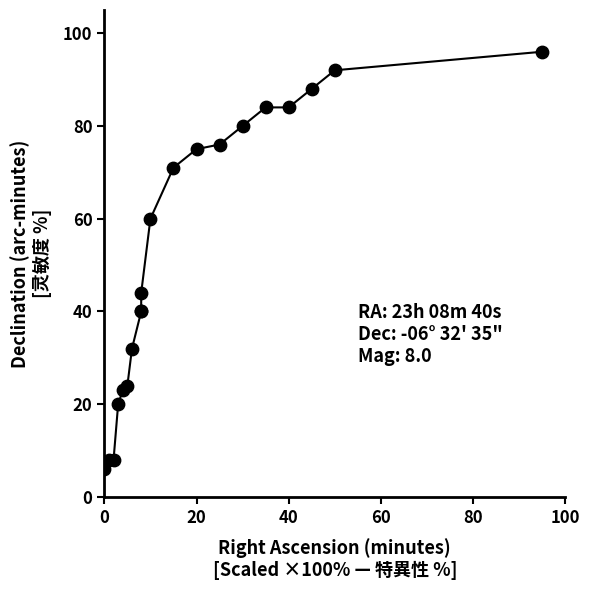

What Y value in the scatter plot is closest to 51?

44